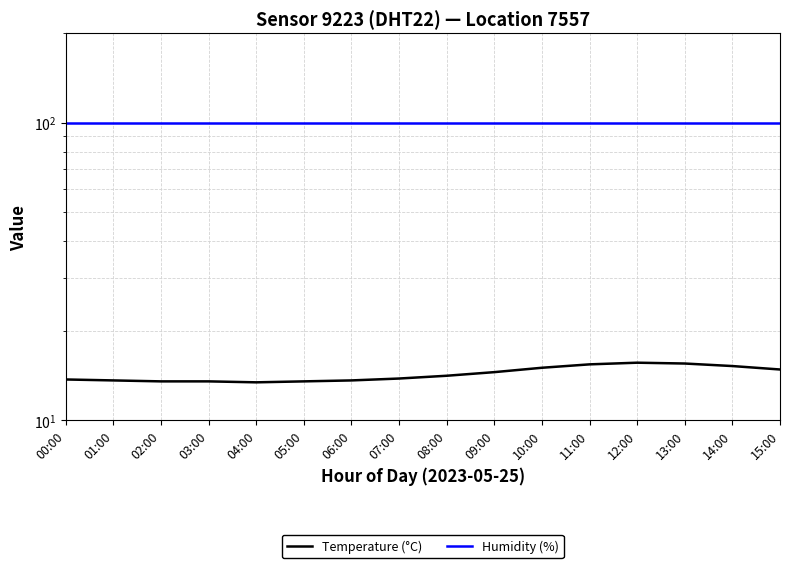

What is the sum of all Humidity (%) values?

1598.4